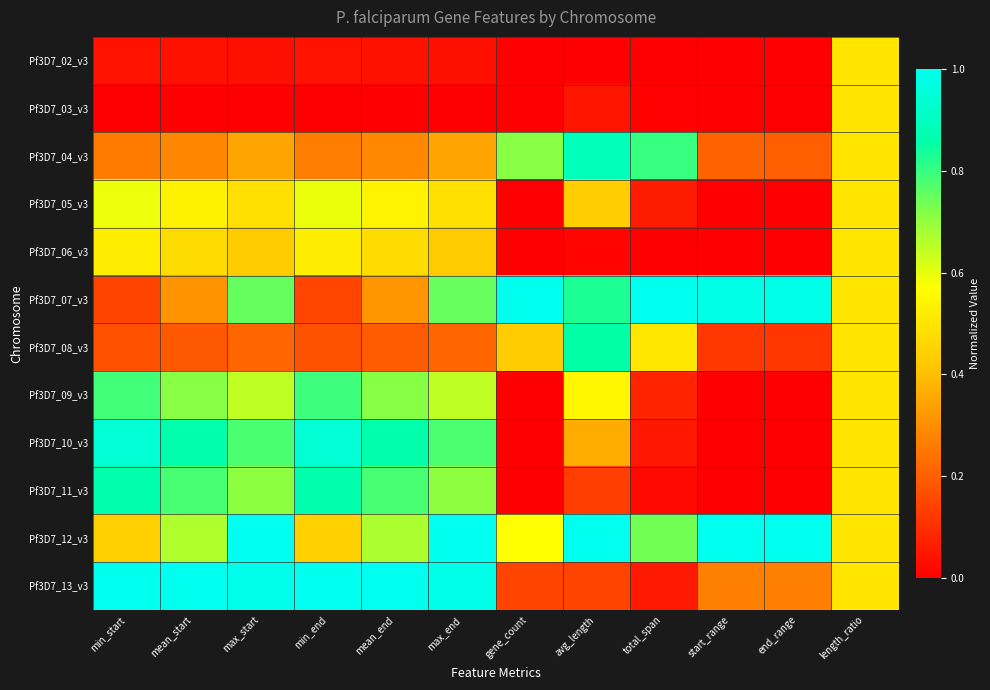

Which has a higher value, mean_start or mean_end?

mean_start